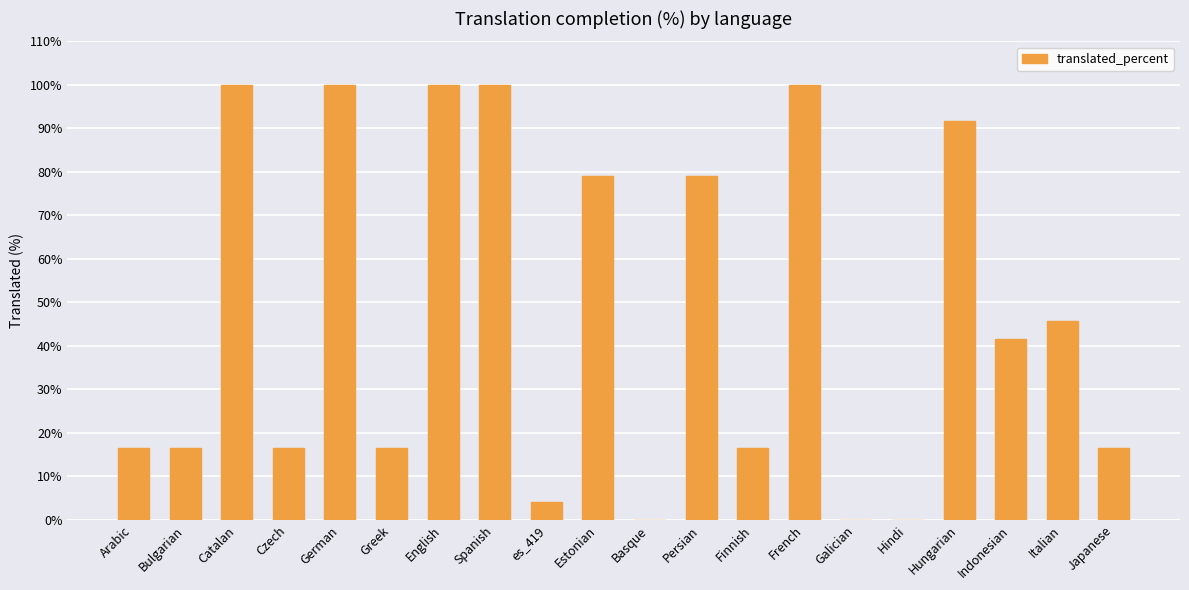

Is it true that the value at Bulgarian is 8.2?

False